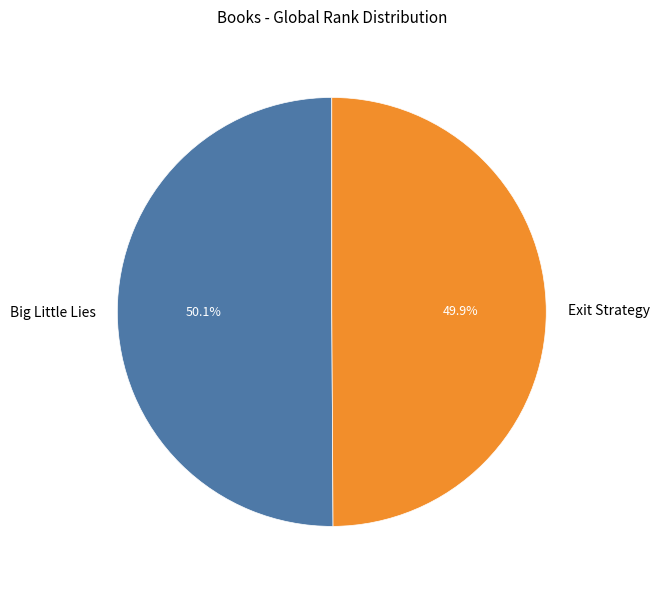

To the nearest percent, what percentage of the pie is Big Little Lies?

50%